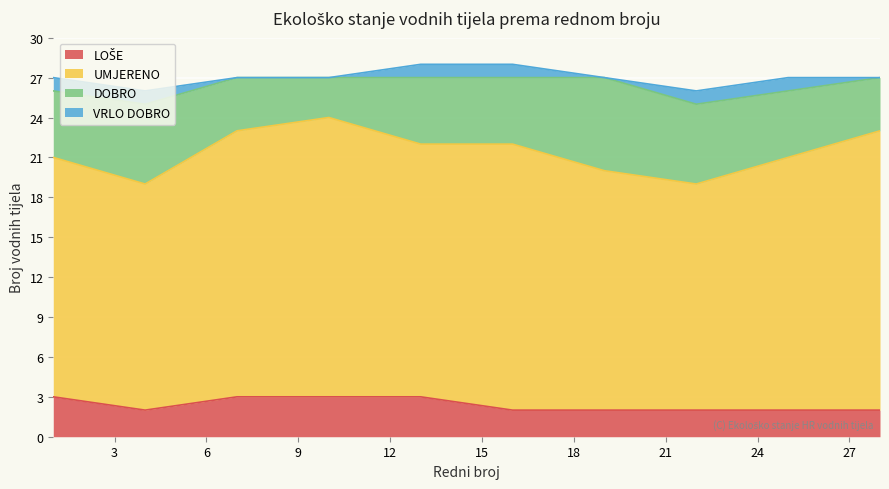

The UMJERENO series shows 5 at 22. True or false?

False